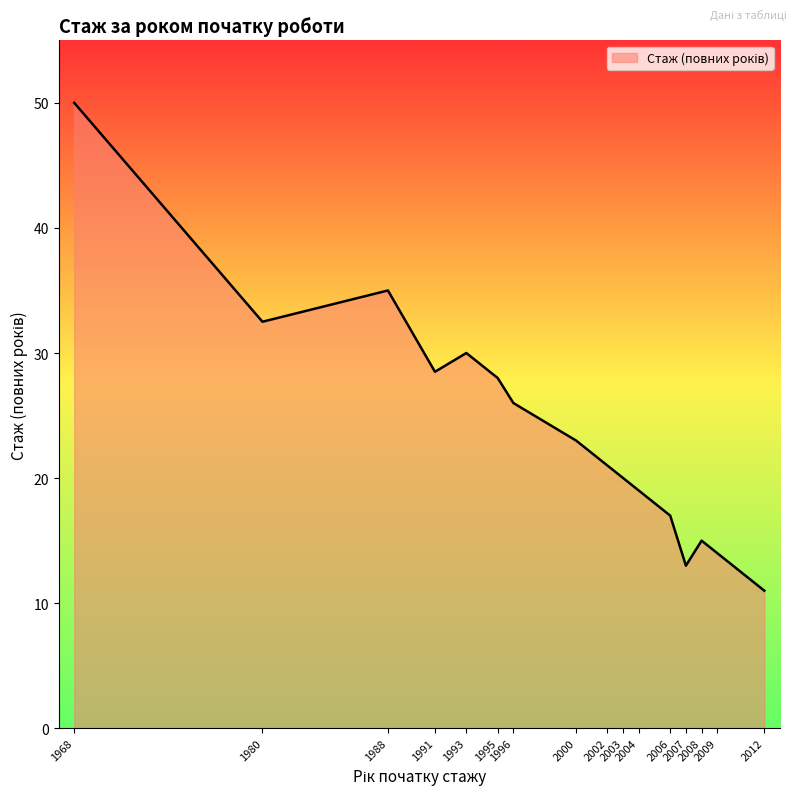

Which category has the highest value across all series?

1968